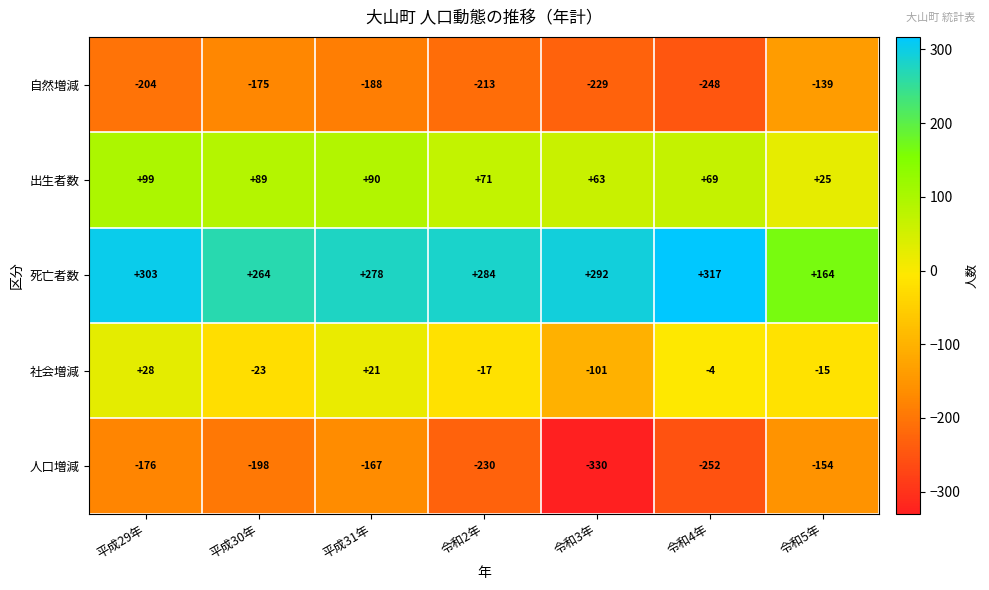

How many data points does each series have?

7